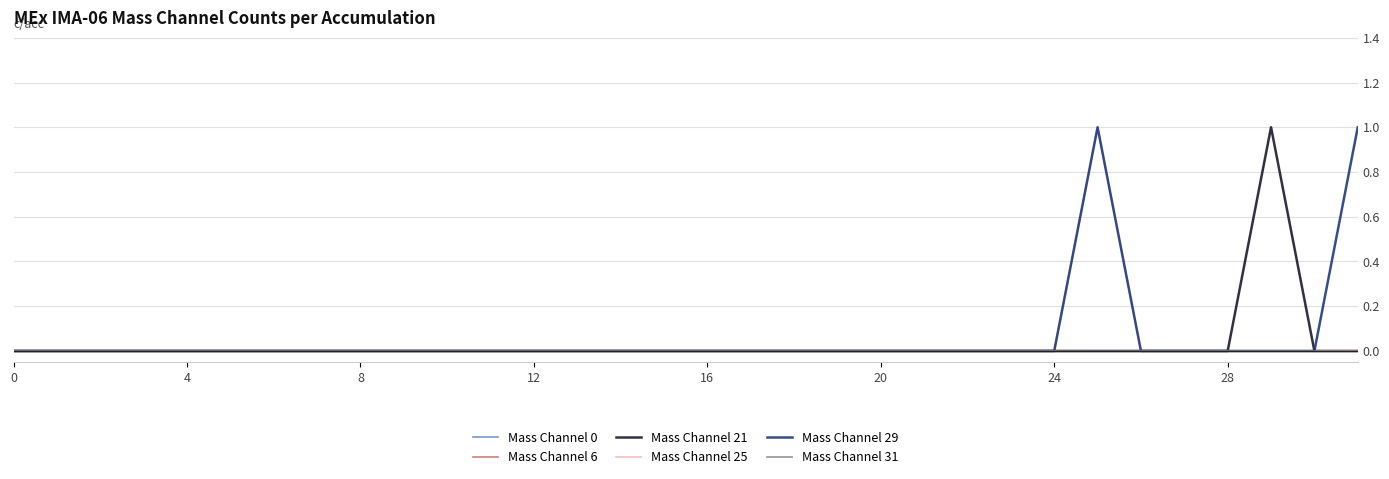

True or false: Mass Channel 6 and Mass Channel 21 cross at least once.

False